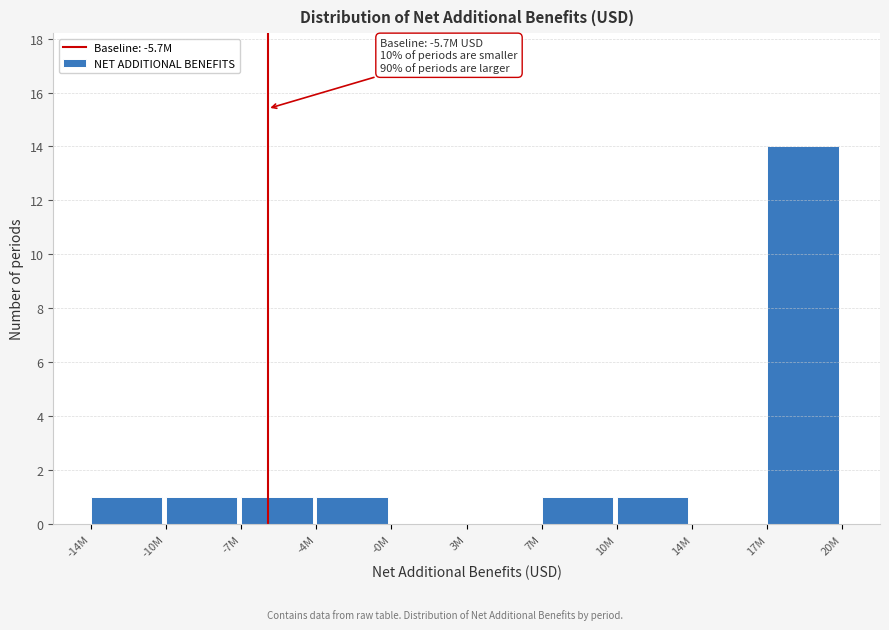

Reading right to left, list all the values displayed in this chart.

17M=14	14M=0	10M=1	7M=1	3M=0	-0M=0	-4M=1	-7M=1	-10M=1	-14M=1